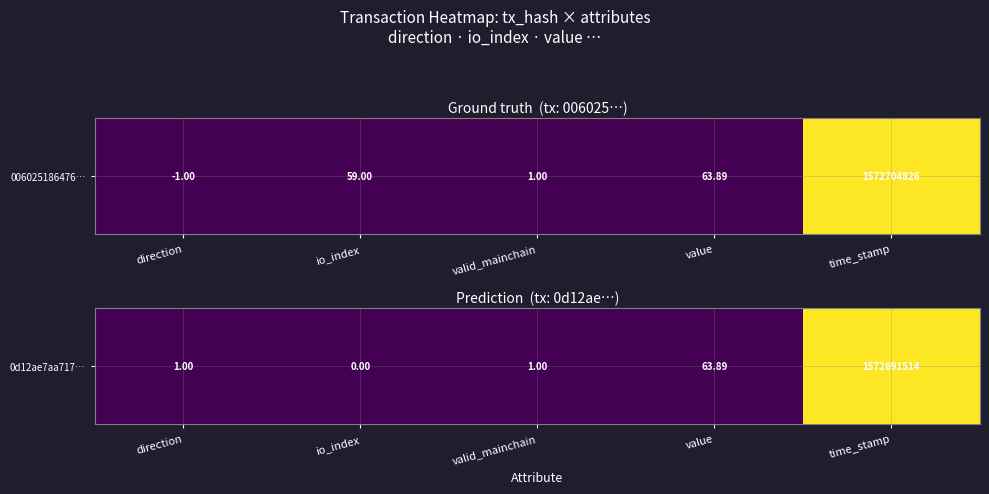

Which category has the highest value across all series?

time_stamp